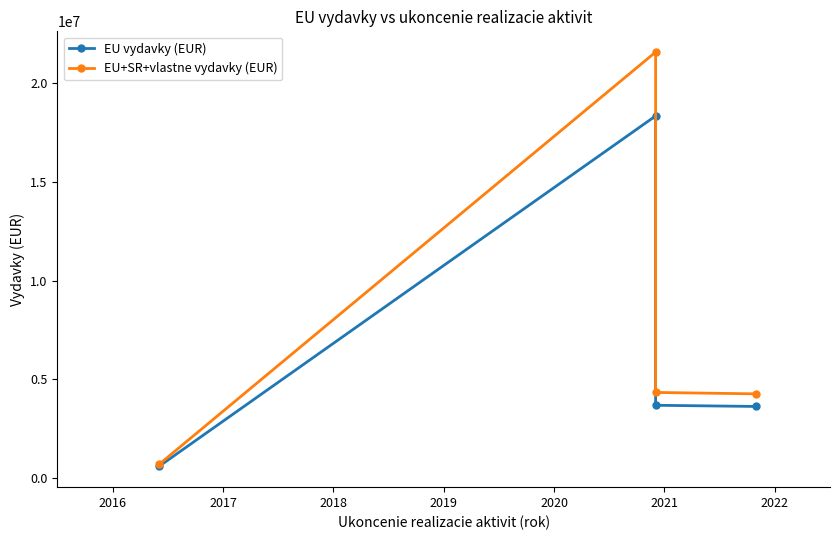

What is the sum of the EU+SR+vlastne vydavky (EUR) values at 2016 and 2018?

25834160.2